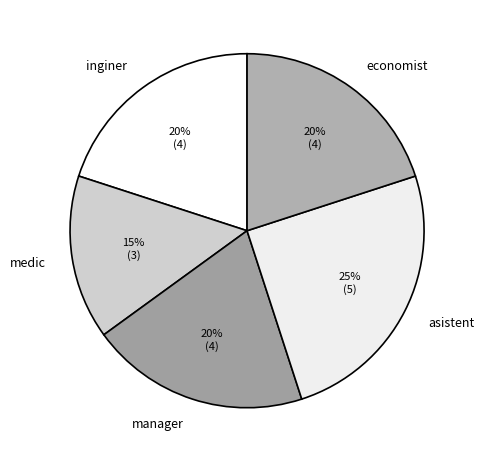

True or false: economist accounts for 34% of the total.

False